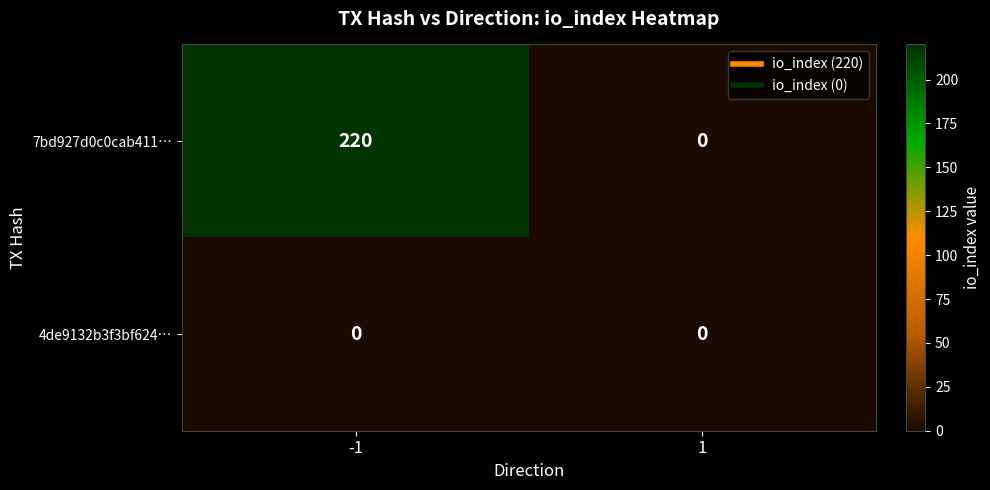

What is the difference between the maximum and minimum values in the 7bd927d0c0cab411… series?

220